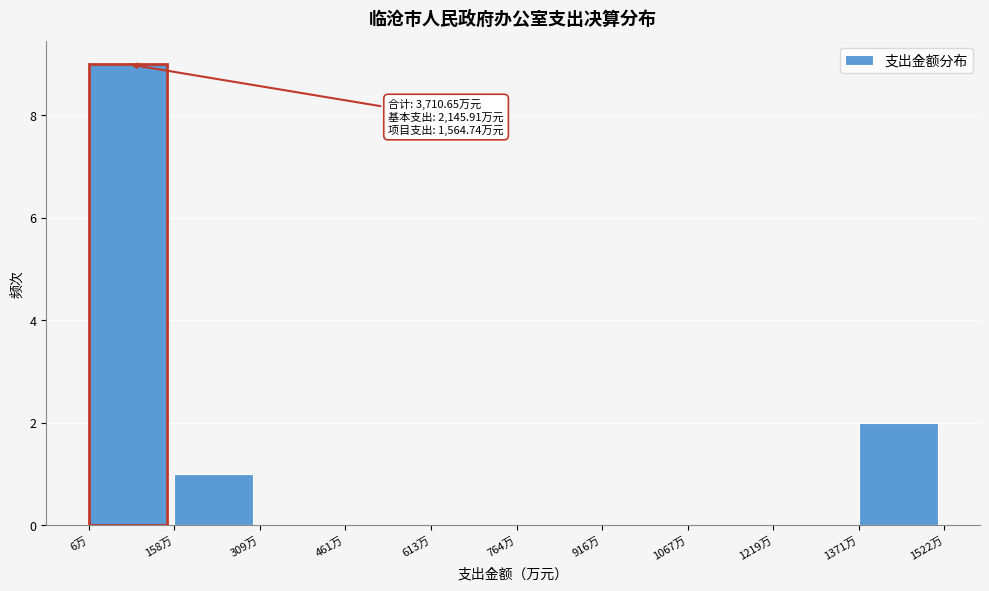

Over which range of the x-axis is the bar tallest?

0 to 160